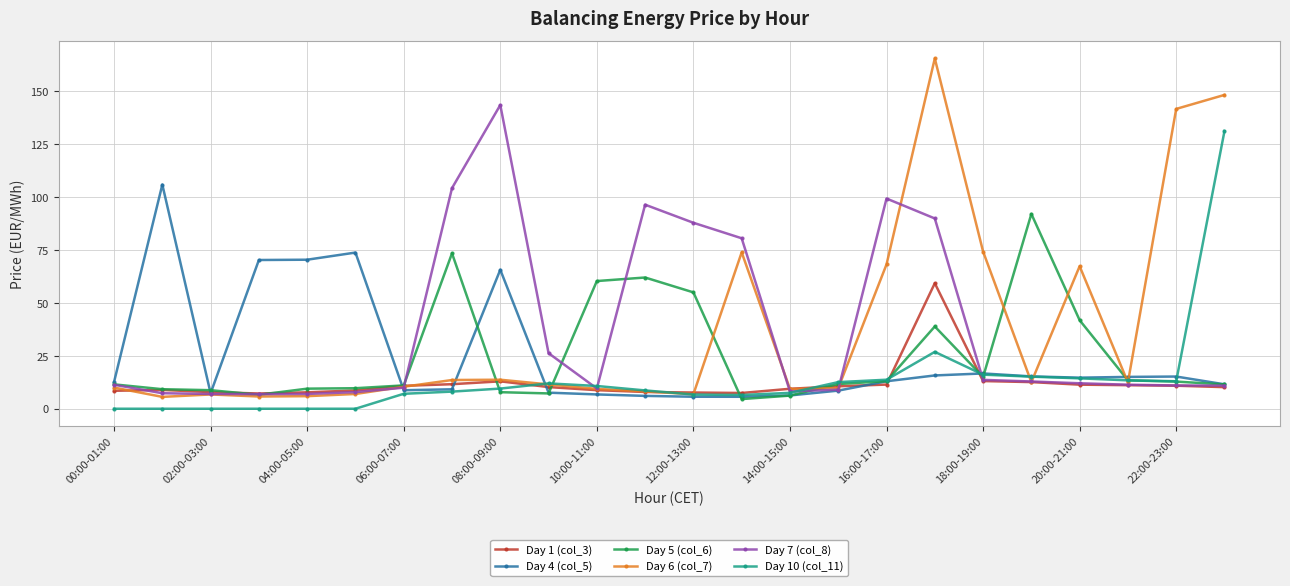

What is the sum of all Day 4 (col_5) values?

587.1